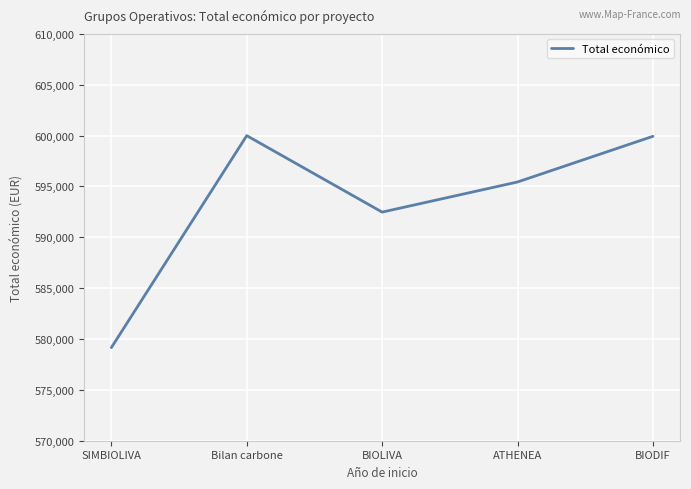

How many interior local peaks (higher than both neighbors) does the data have?

1